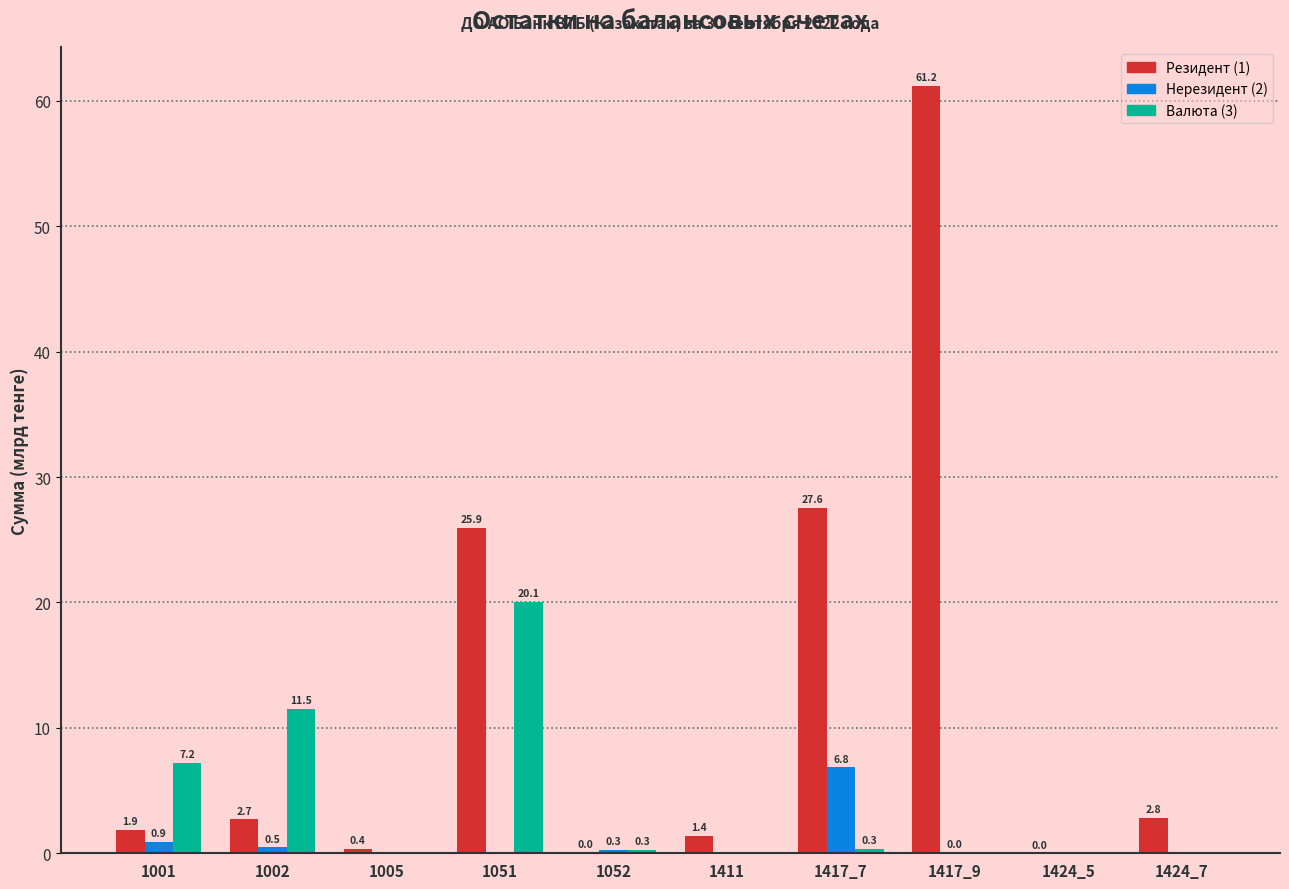

How many values in the Валюта (3) series exceed 0?

5